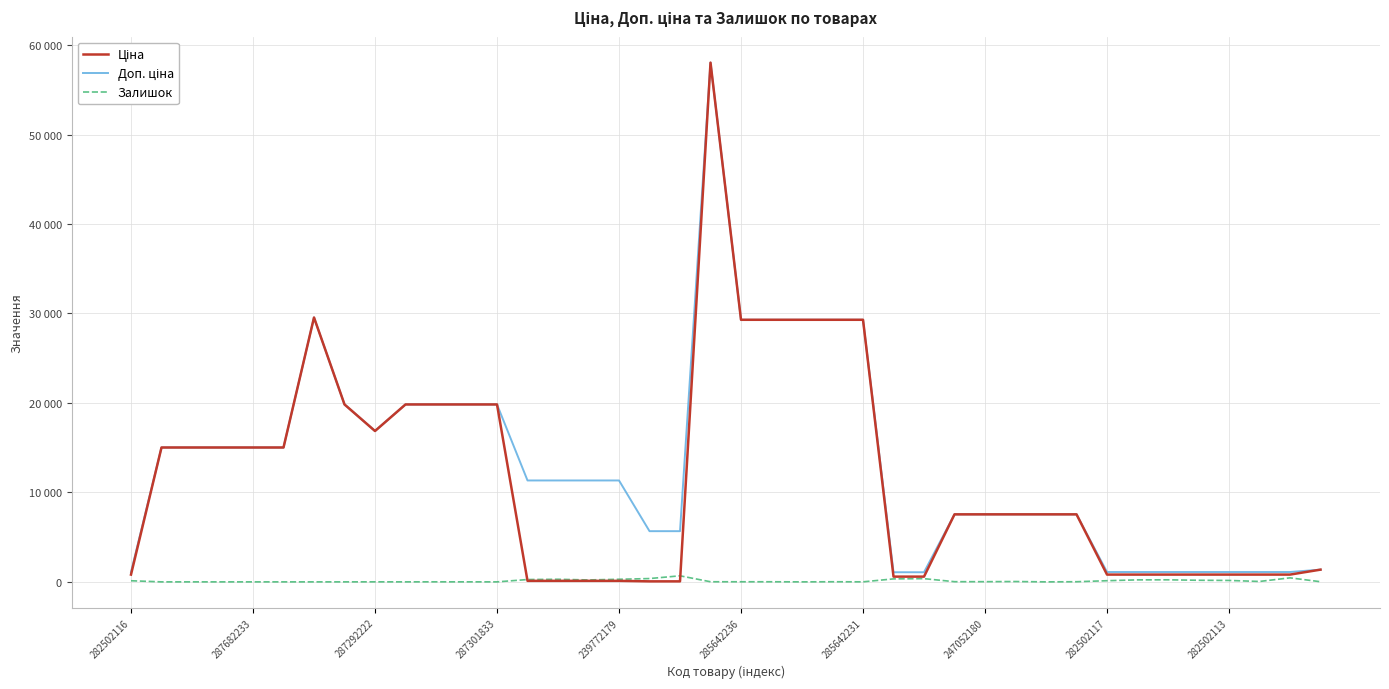

Does the chart have visible grid lines?

Yes